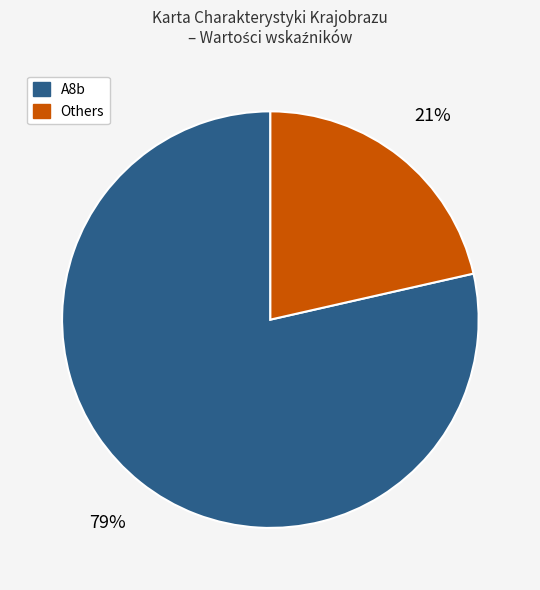

To the nearest percent, what is the average slice percentage?

50%